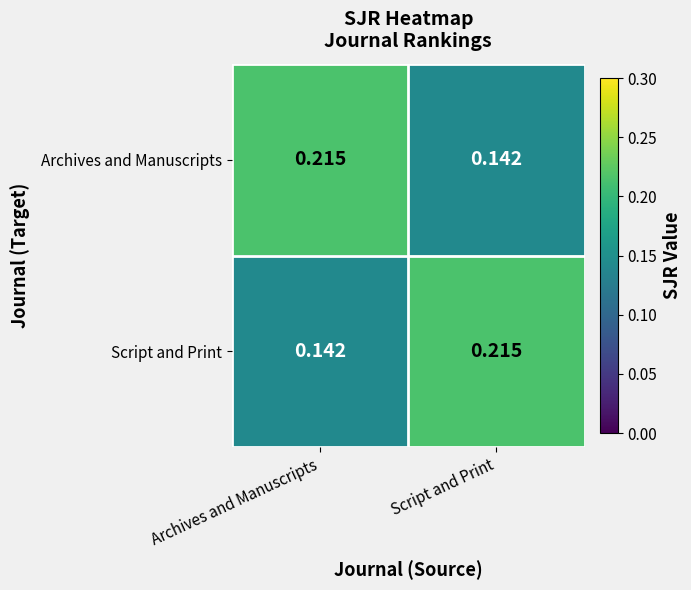

Rank the categories by Script and Print value from highest to lowest.

Script and Print, Archives and Manuscripts